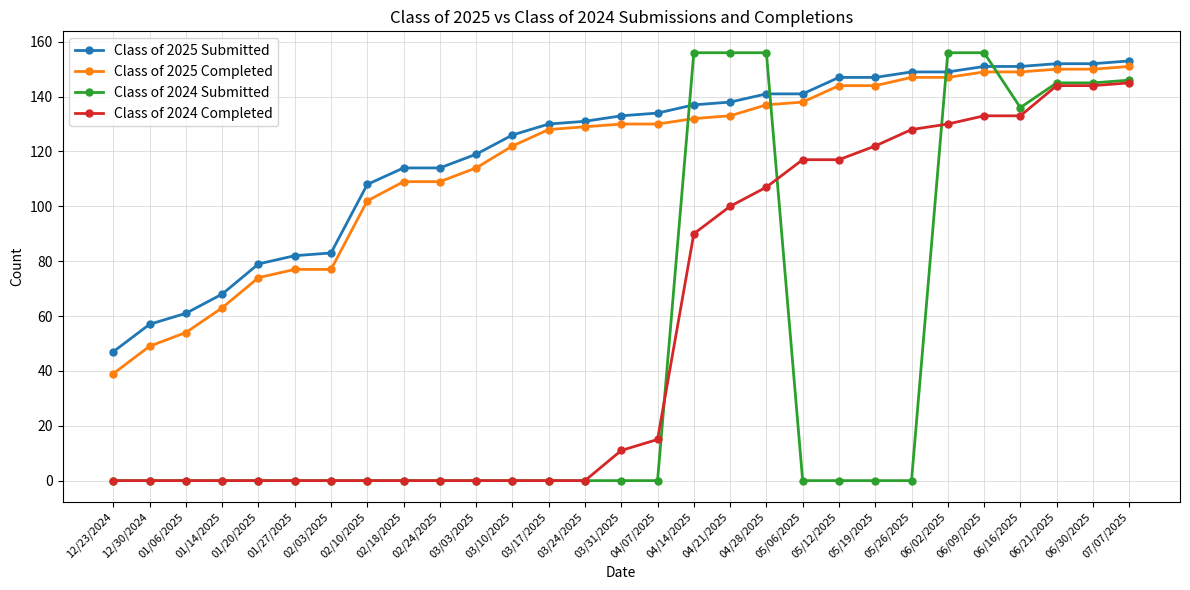

Which series changed the most between 03/17/2025 and 04/28/2025?

Class of 2024 Submitted